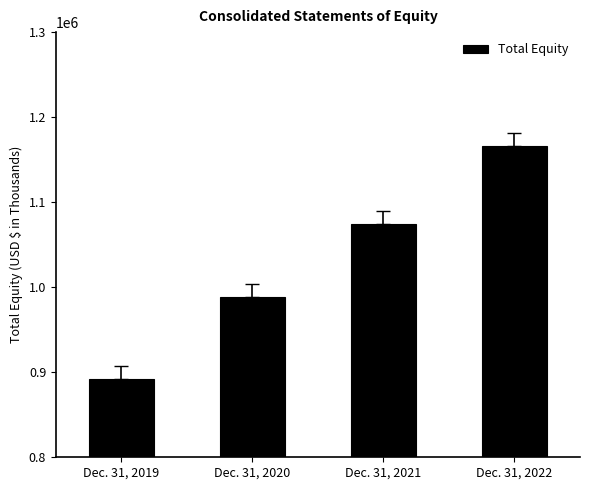

How many data points are less than 1074193?

2